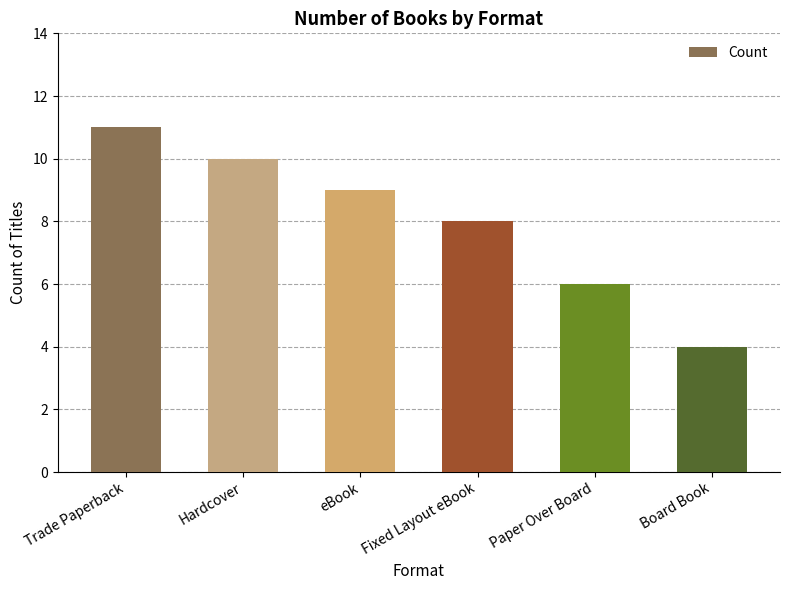

What is the difference between the maximum and minimum values?

7